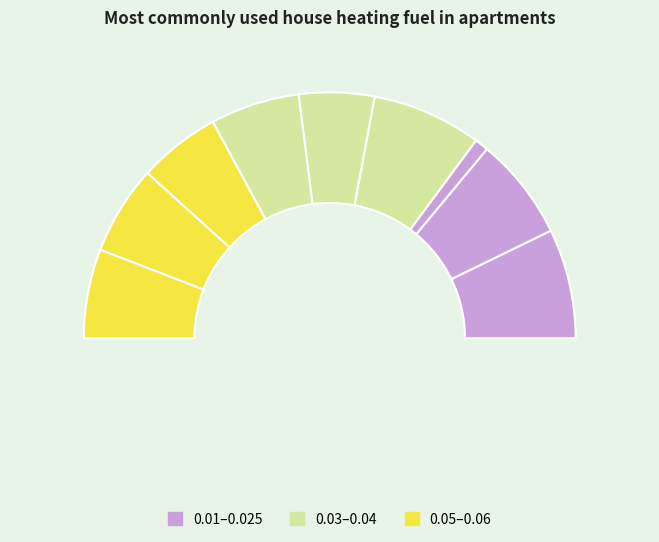

Which slice is the largest?

0.01